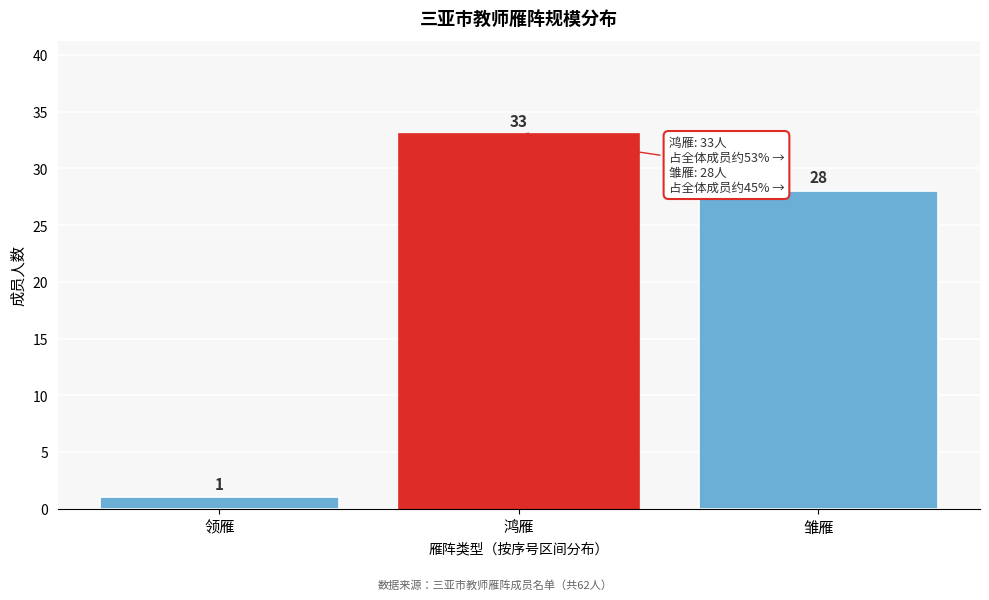

Reading left to right, extract all data points from this chart.

领雁=1	鸿雁=33	雏雁=28